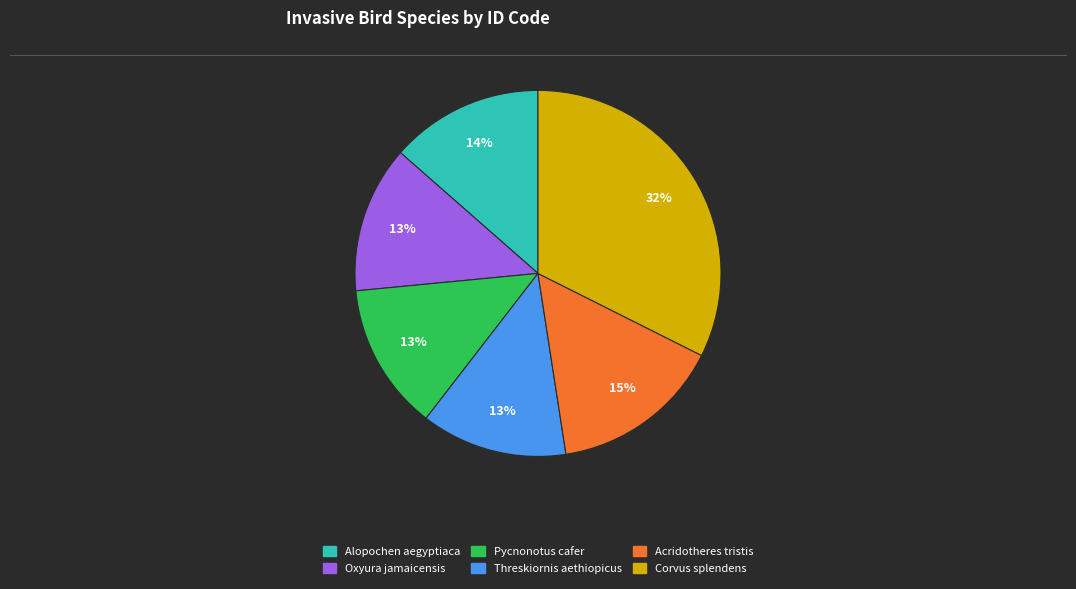

To the nearest percent, what portion does Pycnonotus cafer represent?

13%